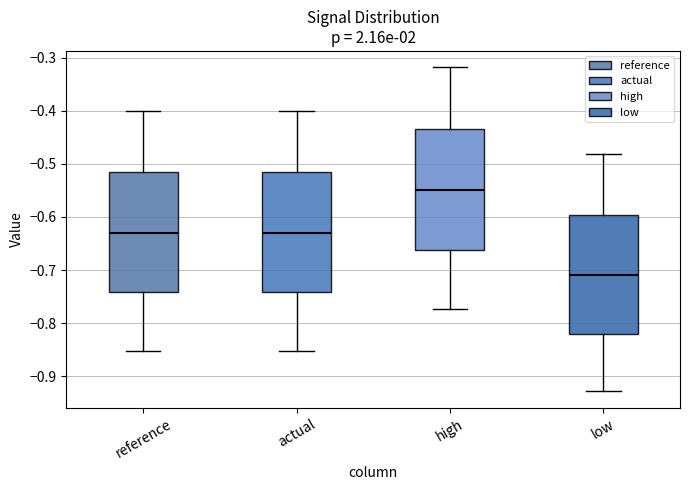

Reading left to right, read every box against the y-axis: the position of its median line, the range the box covers, and the ends of its whiskers. The values are not printed on the chart, so give them approximately, as read against the axis.

reference: median -0.63, box -0.74 to -0.52, whiskers -0.85 to -0.40
actual: median -0.63, box -0.74 to -0.52, whiskers -0.85 to -0.40
high: median -0.55, box -0.66 to -0.43, whiskers -0.77 to -0.32
low: median -0.71, box -0.82 to -0.60, whiskers -0.93 to -0.48